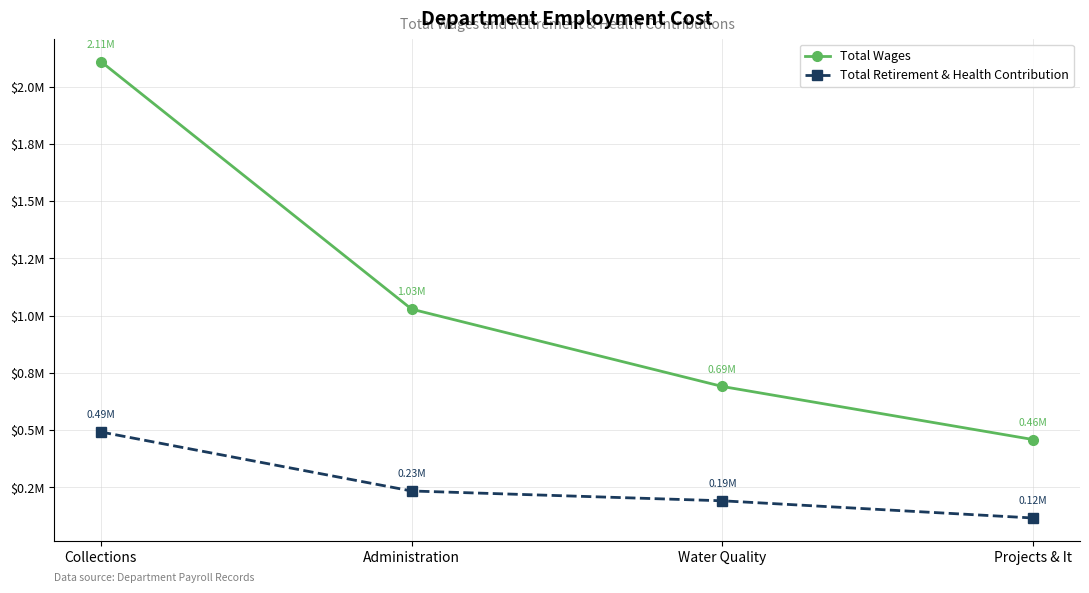

What position from the left is Water Quality?

3